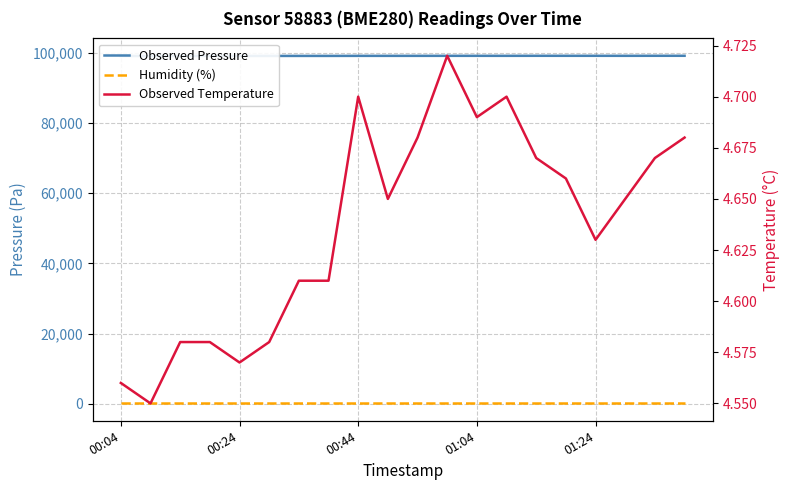

Does the chart display data point markers on the line(s)?

No